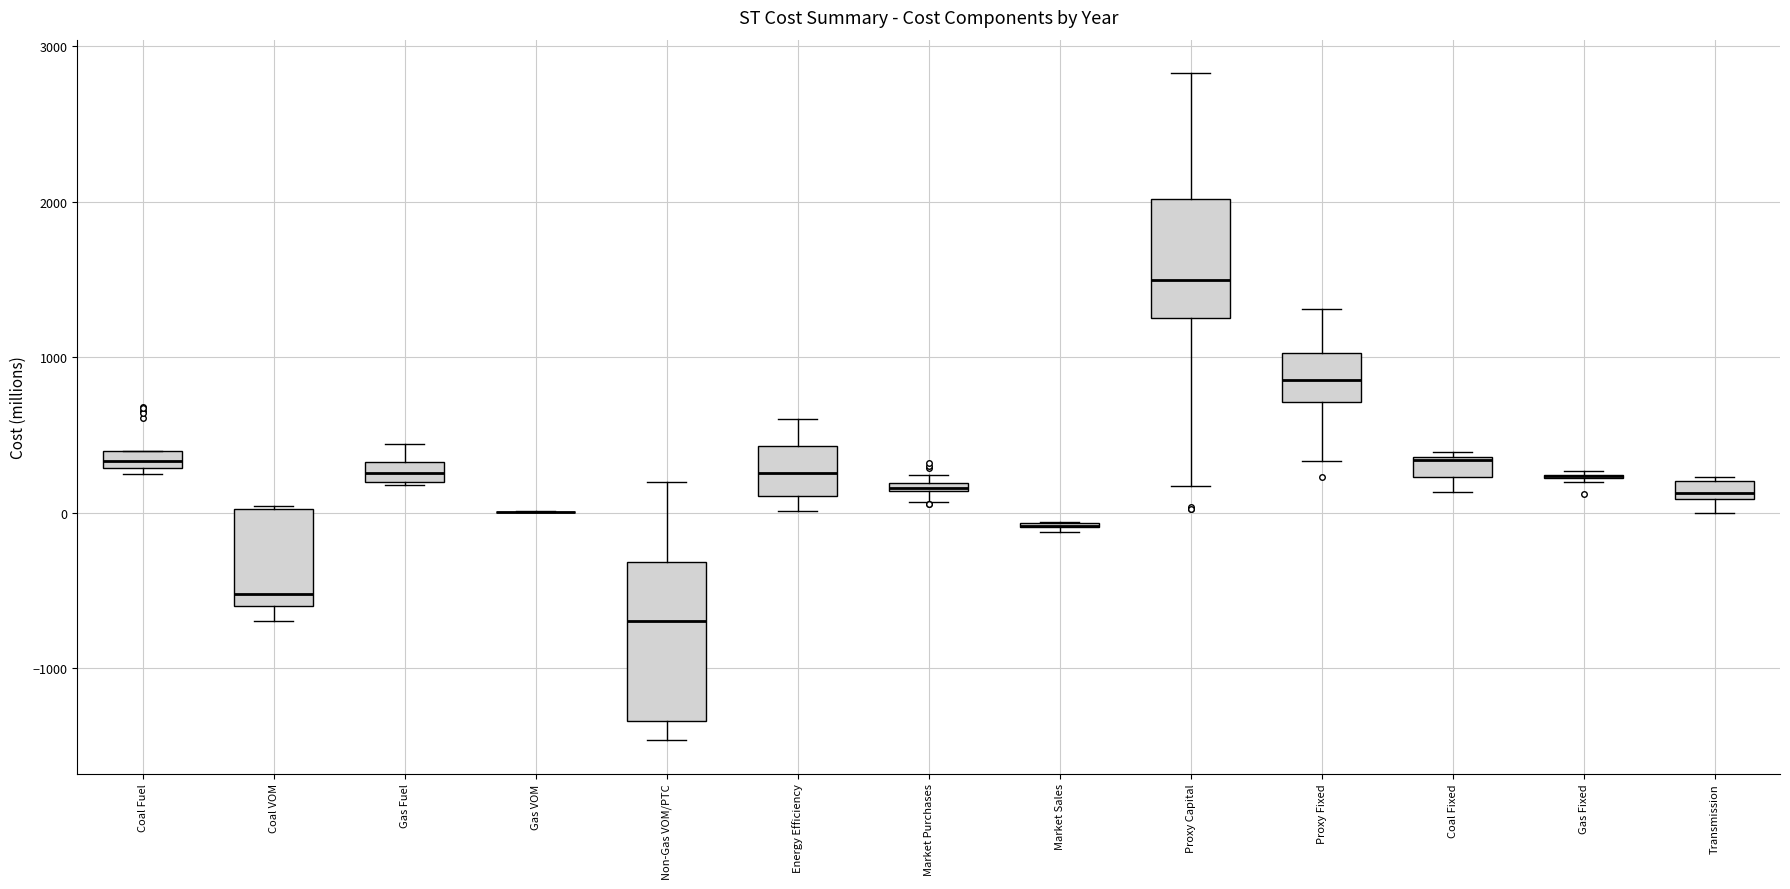

Where is the lower edge of the box for Coal Fixed on the y-axis? The values are not printed on the chart, so give them approximately, as read against the axis.

200